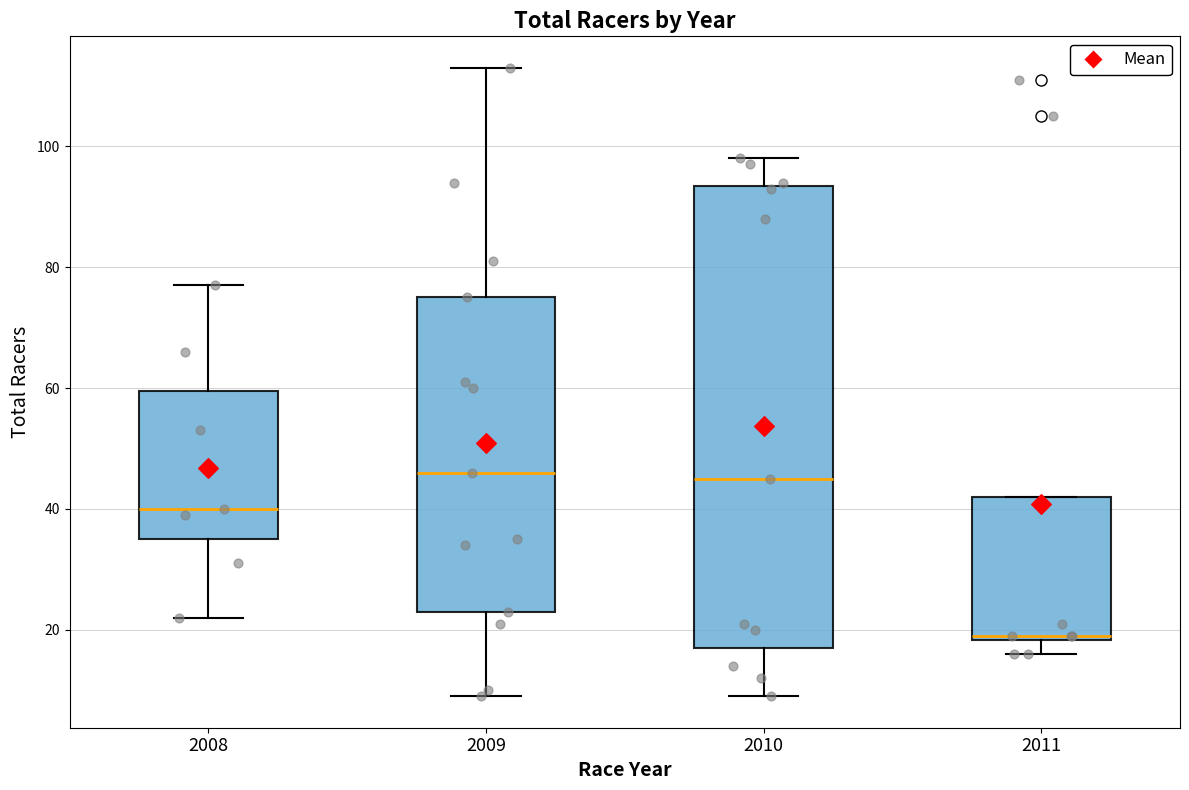

Which box has the lowest median line?

2011